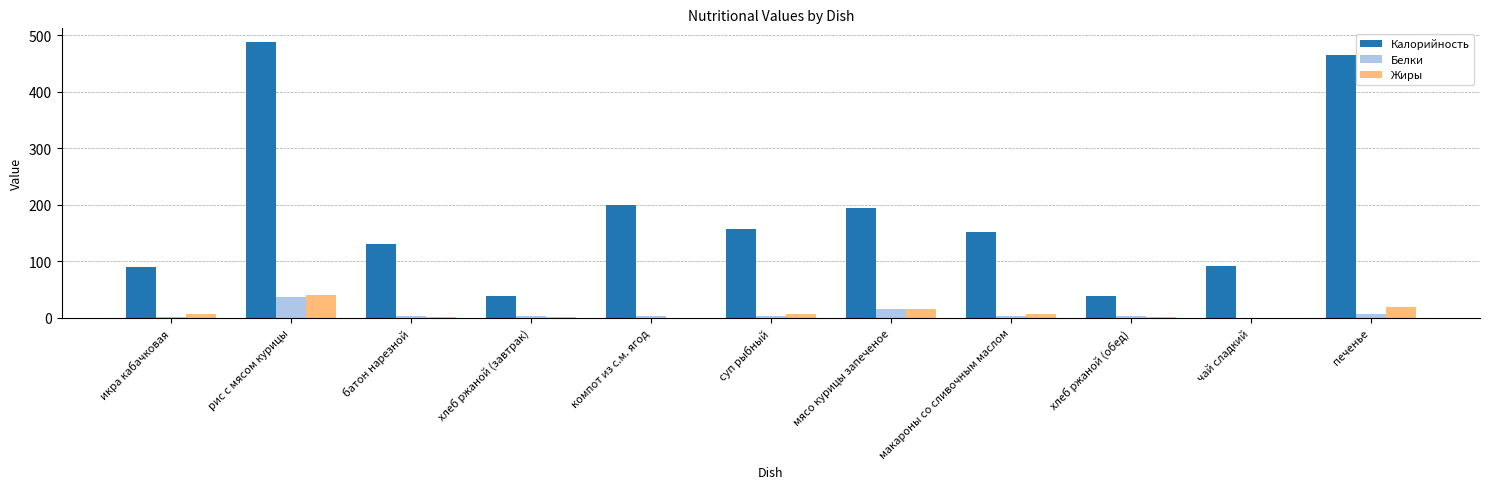

What is the greatest value displayed?

488.0